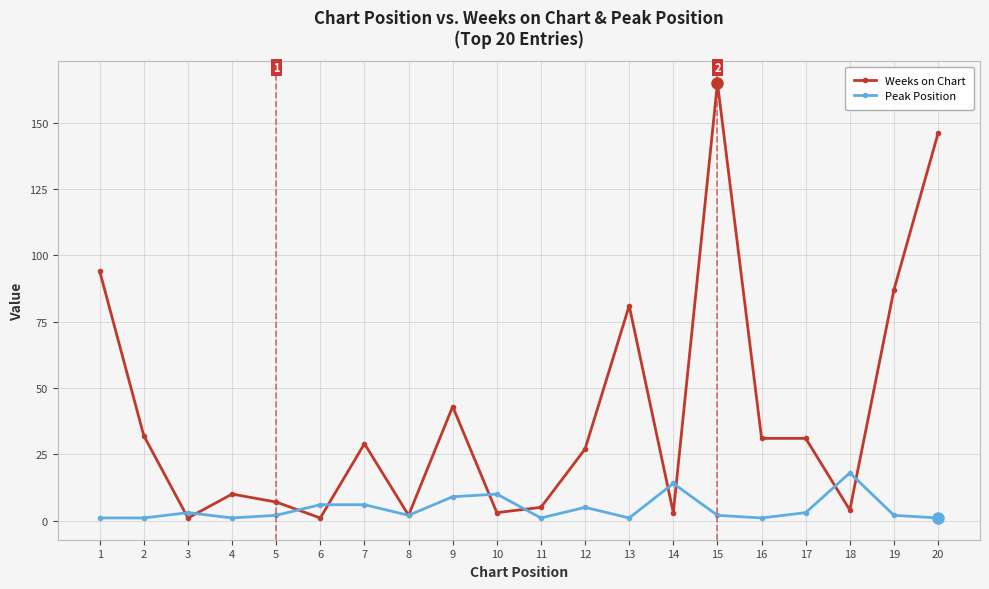

Is the value of Weeks on Chart at 15 greater than the value of Peak Position at 1?

Yes